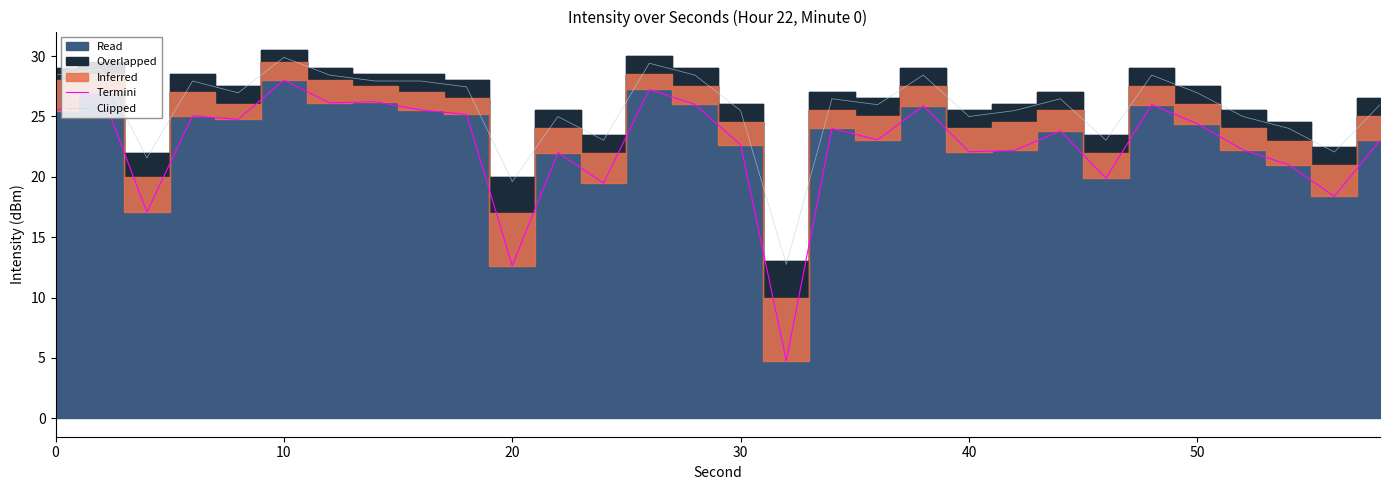

Is it true that Termini equals 29.5 at 30?

False